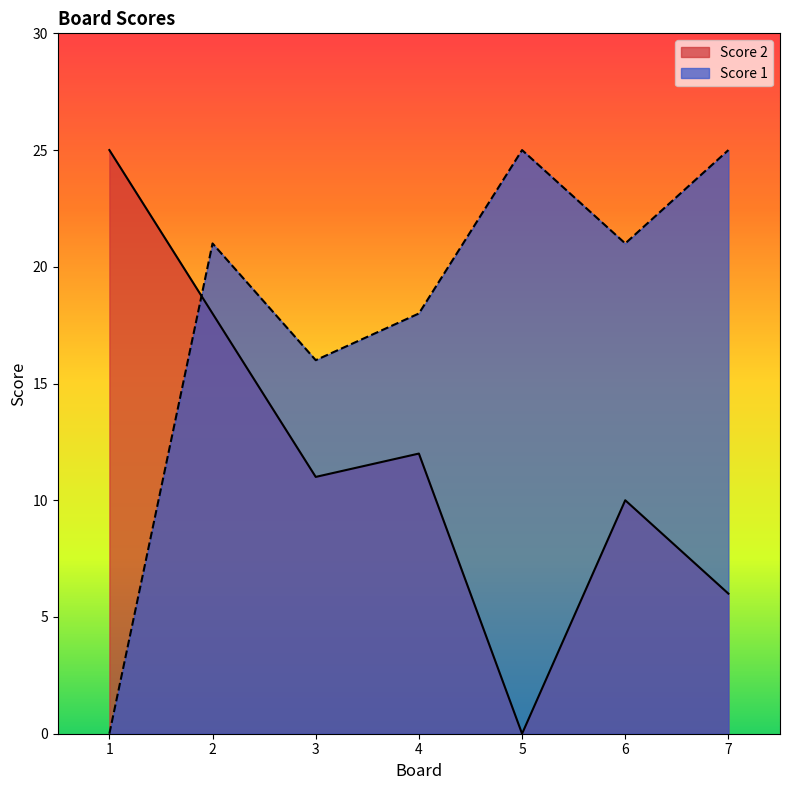

Reading left to right, transcribe all the data shown in this chart.

Score 2: 1=25	2=18	3=11	4=12	5=0	6=10	7=6
Score 1: 1=0	2=21	3=16	4=18	5=25	6=21	7=25